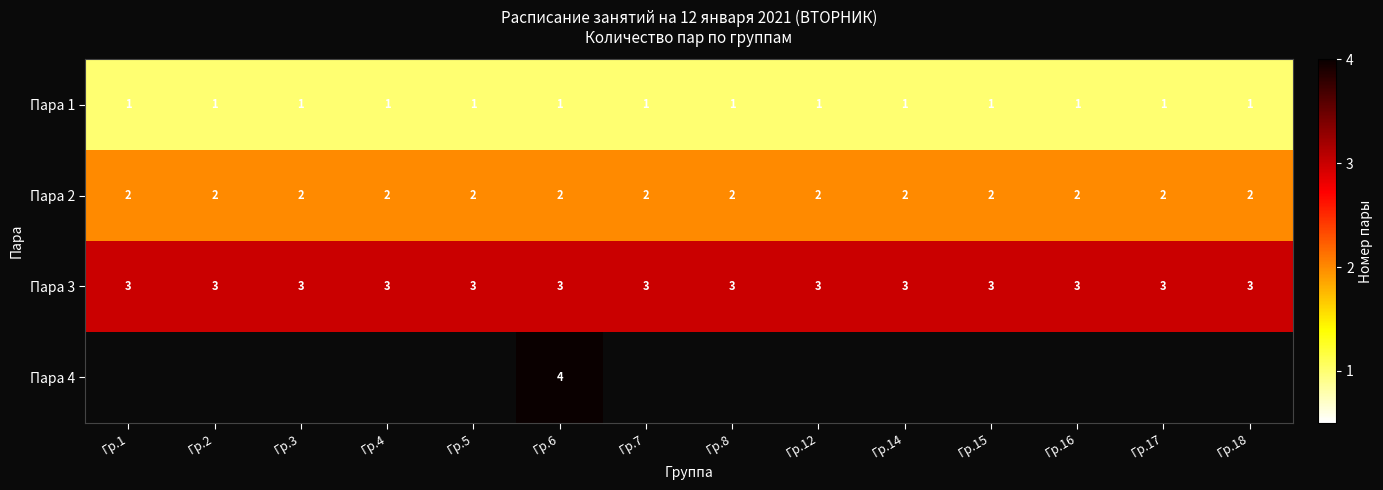

The Пара 3 series shows 1 at Гр.4. True or false?

False